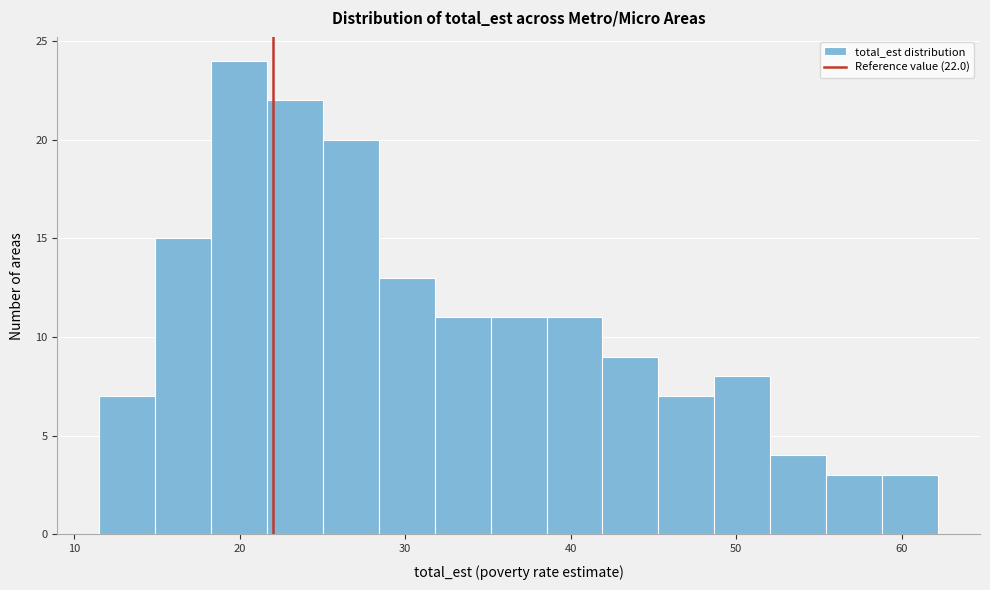

Around what value on the x-axis is the tallest bar? Give the approximate position of its centre, as read against the axis.

20